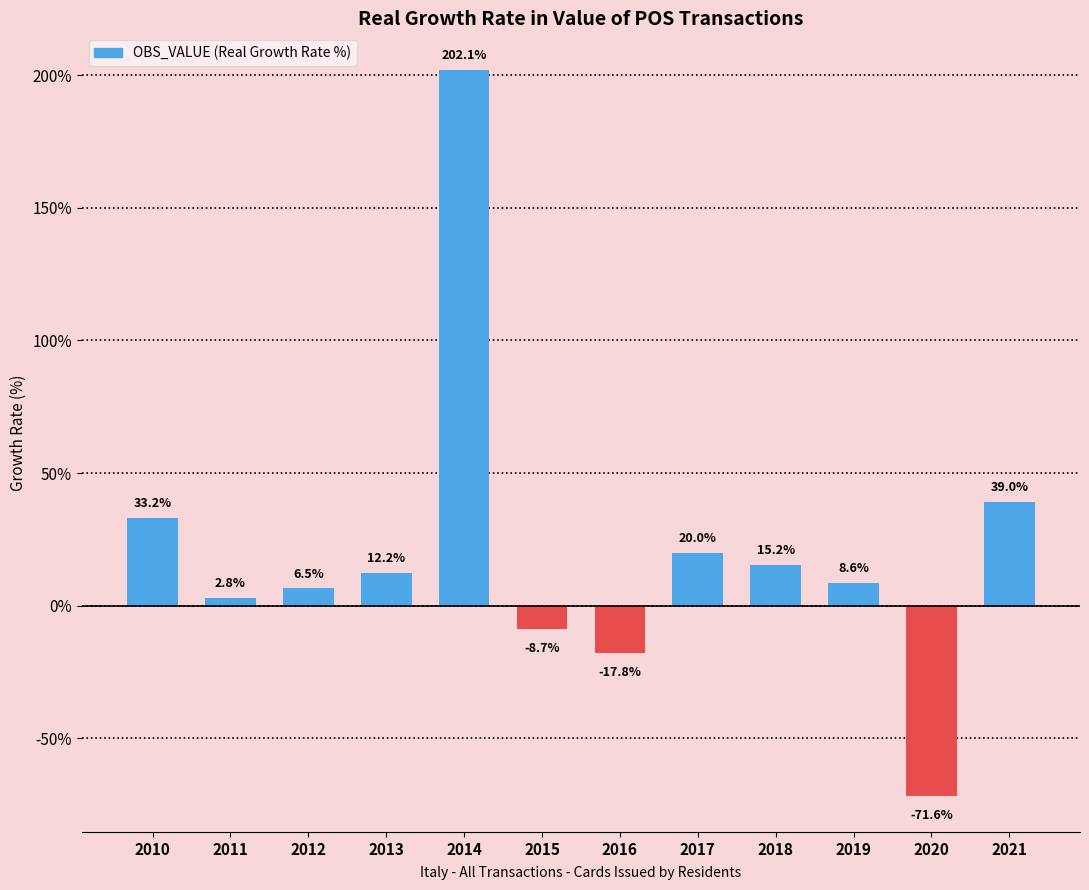

What is the maximum value shown in the chart?

202.1